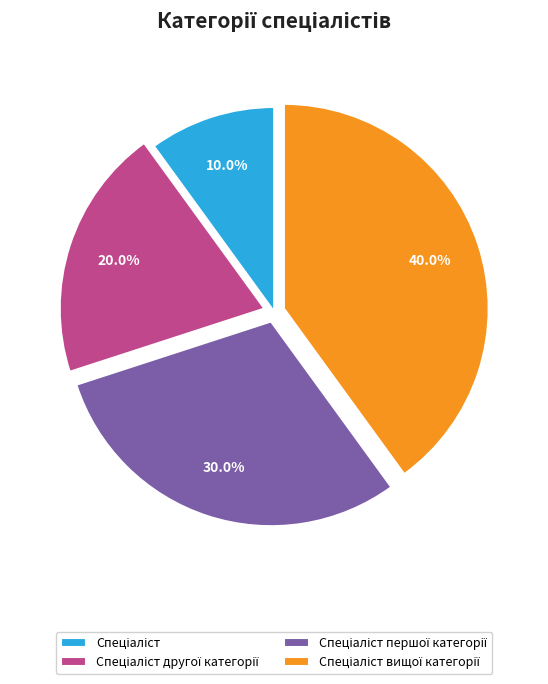

Is there any slice that represents more than half of the pie?

No